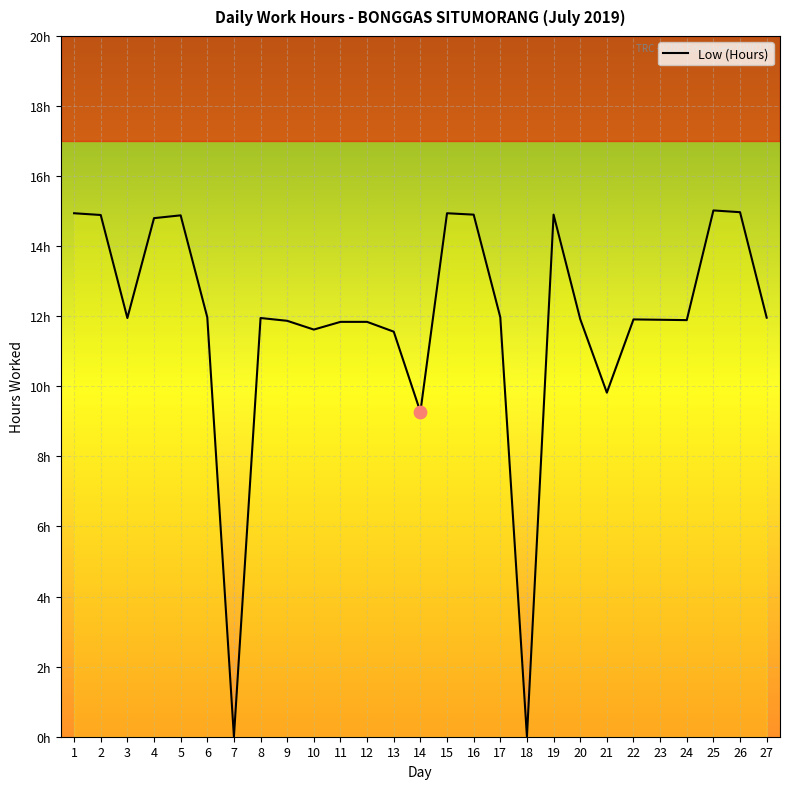

What is the change in value from 19 to 24?

-3.0